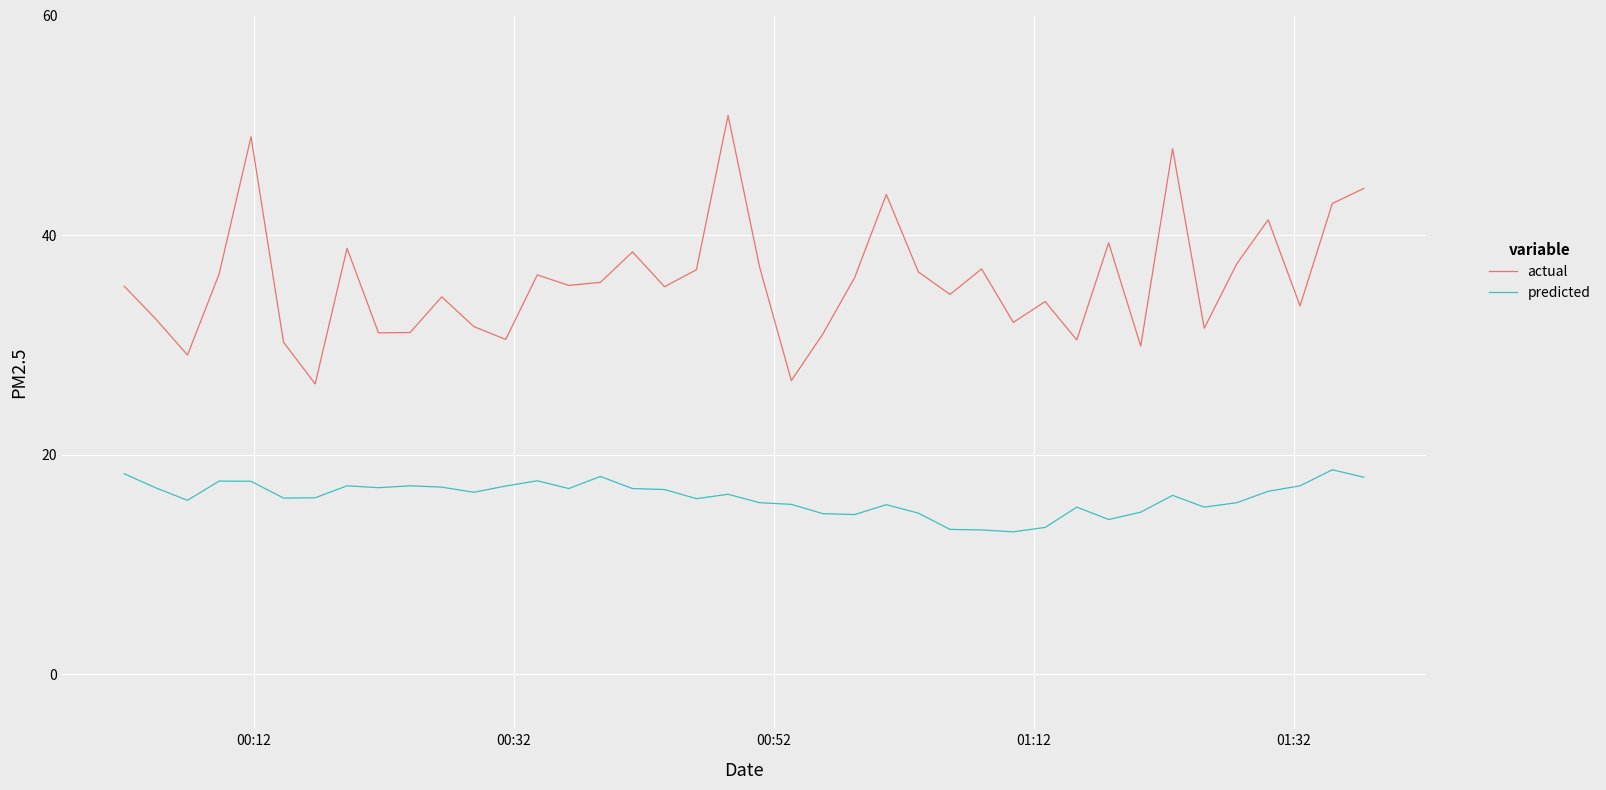

Which series has the largest total across all categories?

actual